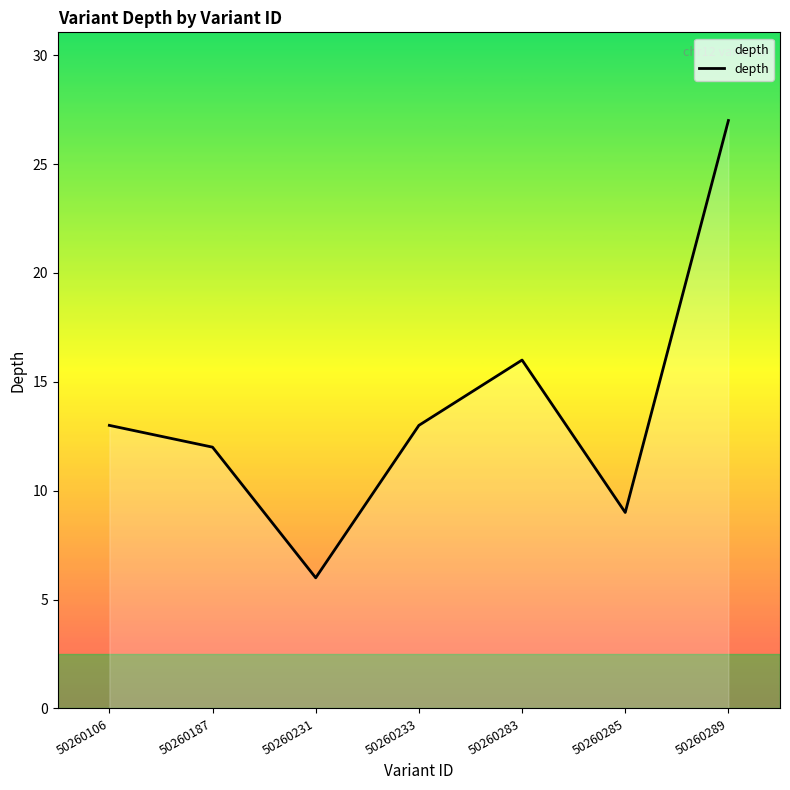

Approximately how many times larger is the value at 50260231 compared to 50260106?

0.5